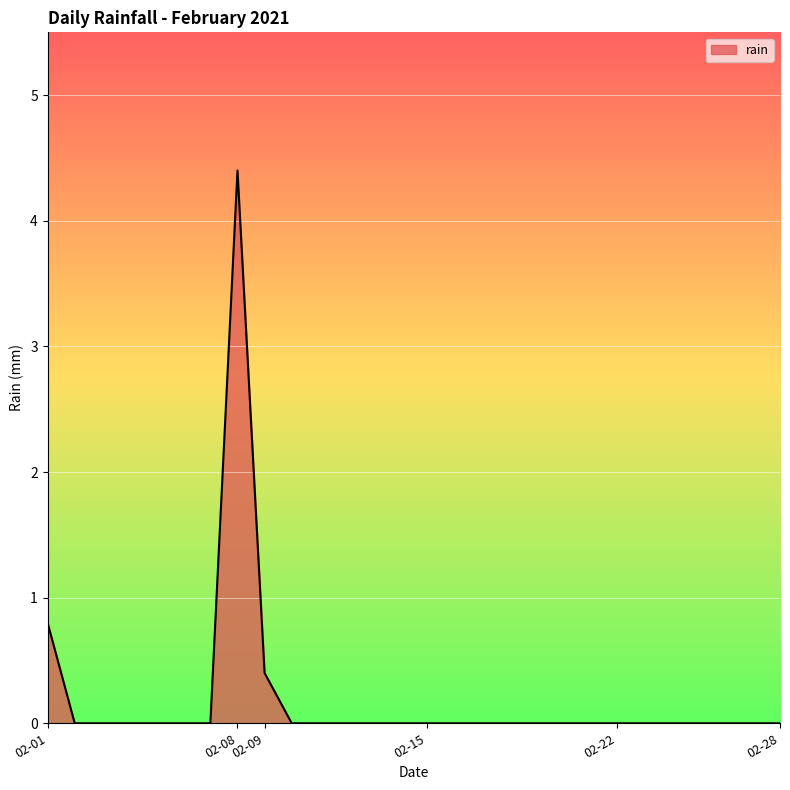

What is the maximum value shown in the chart?

4.4